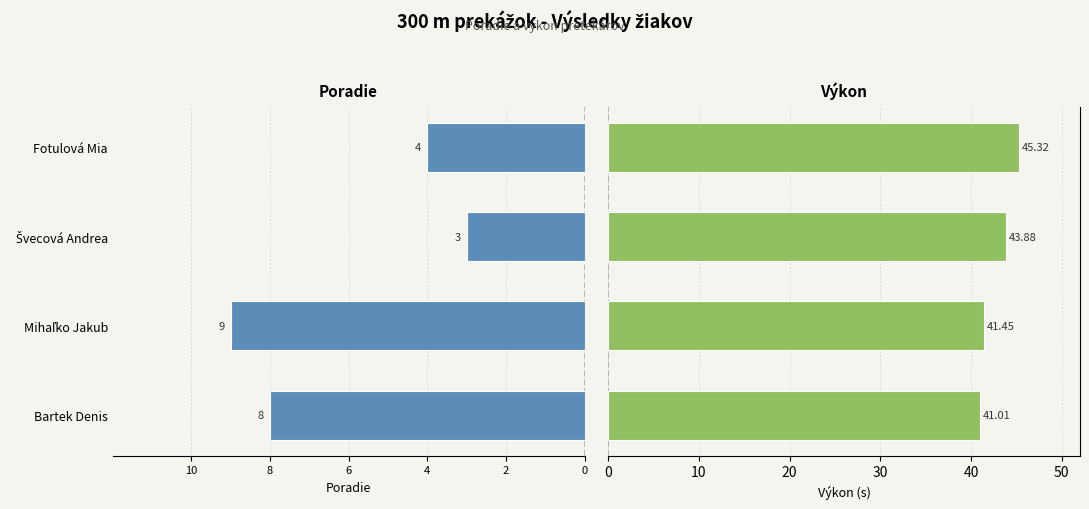

What is the difference between the second highest and minimum values in the Výkon (s) series?

2.9